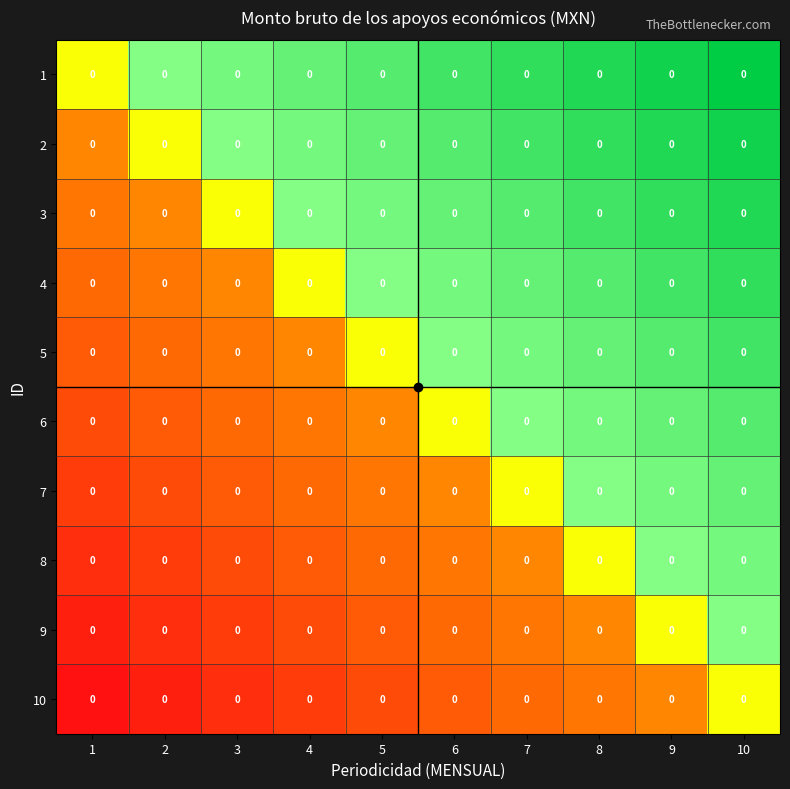

At which category is the sum across all series the highest?

10